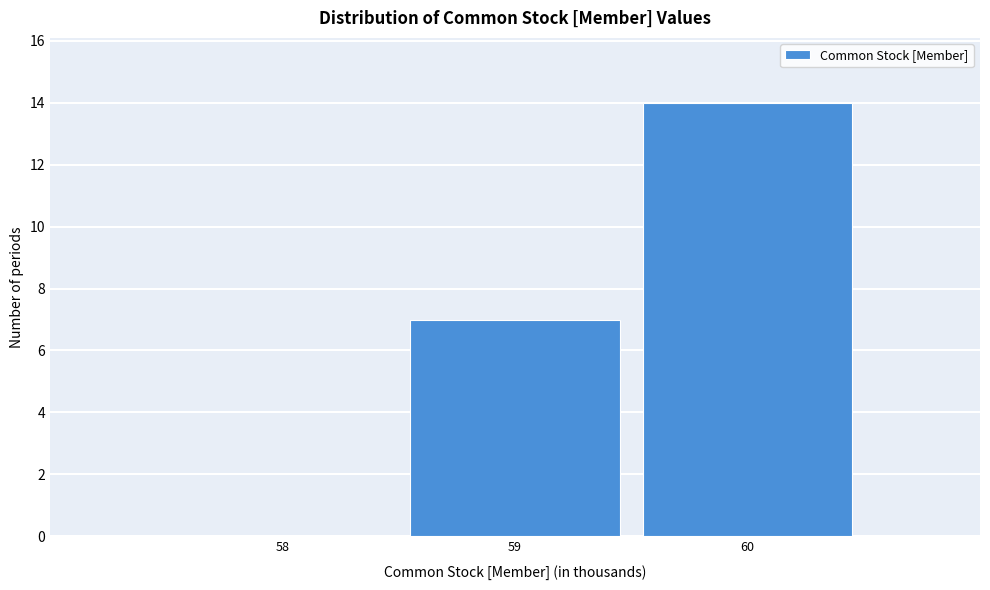

Reading left to right, what are all the values shown in this chart?

58=0	59=7	60=14